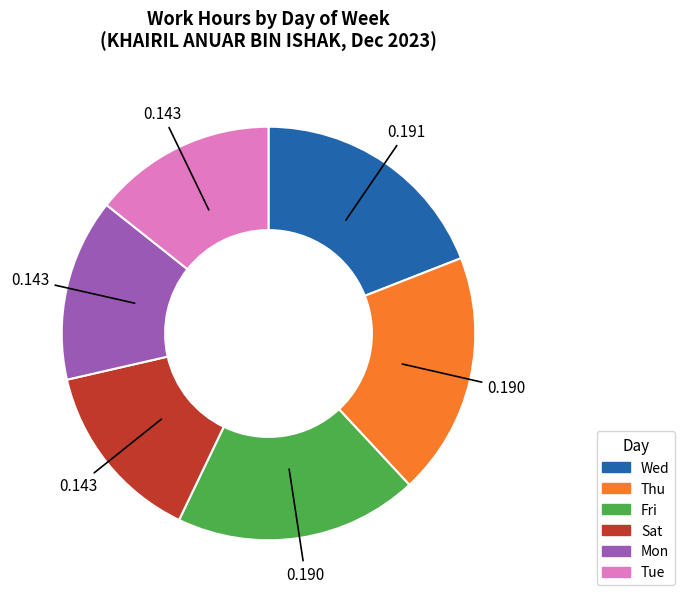

Is there a majority slice in this chart?

No